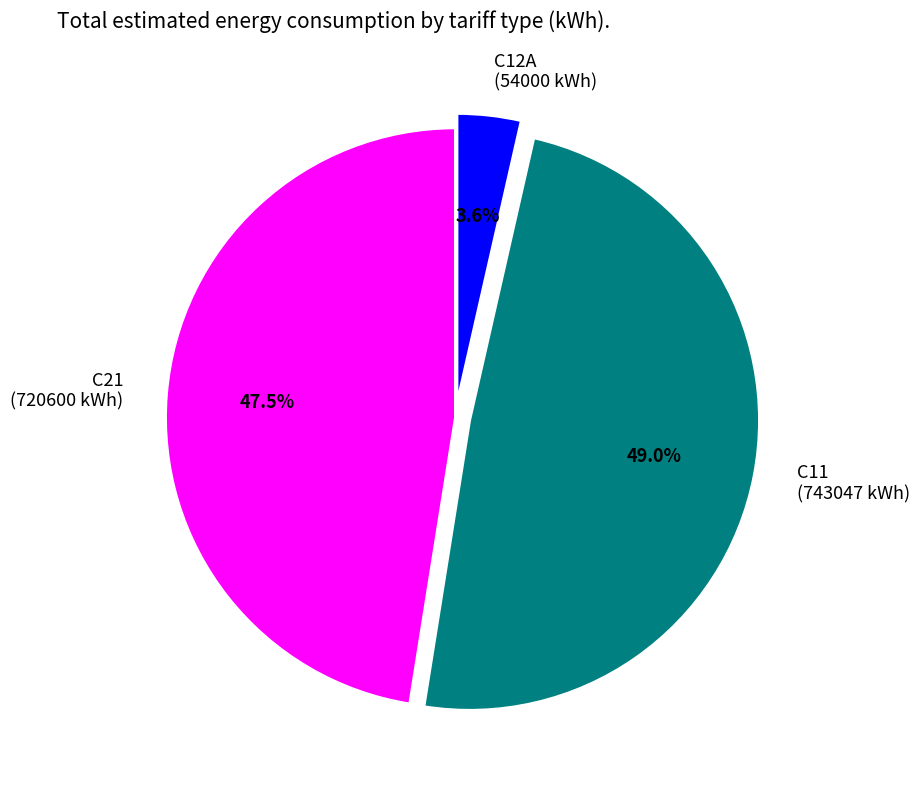

Which category has the smallest portion of the pie?

C12A